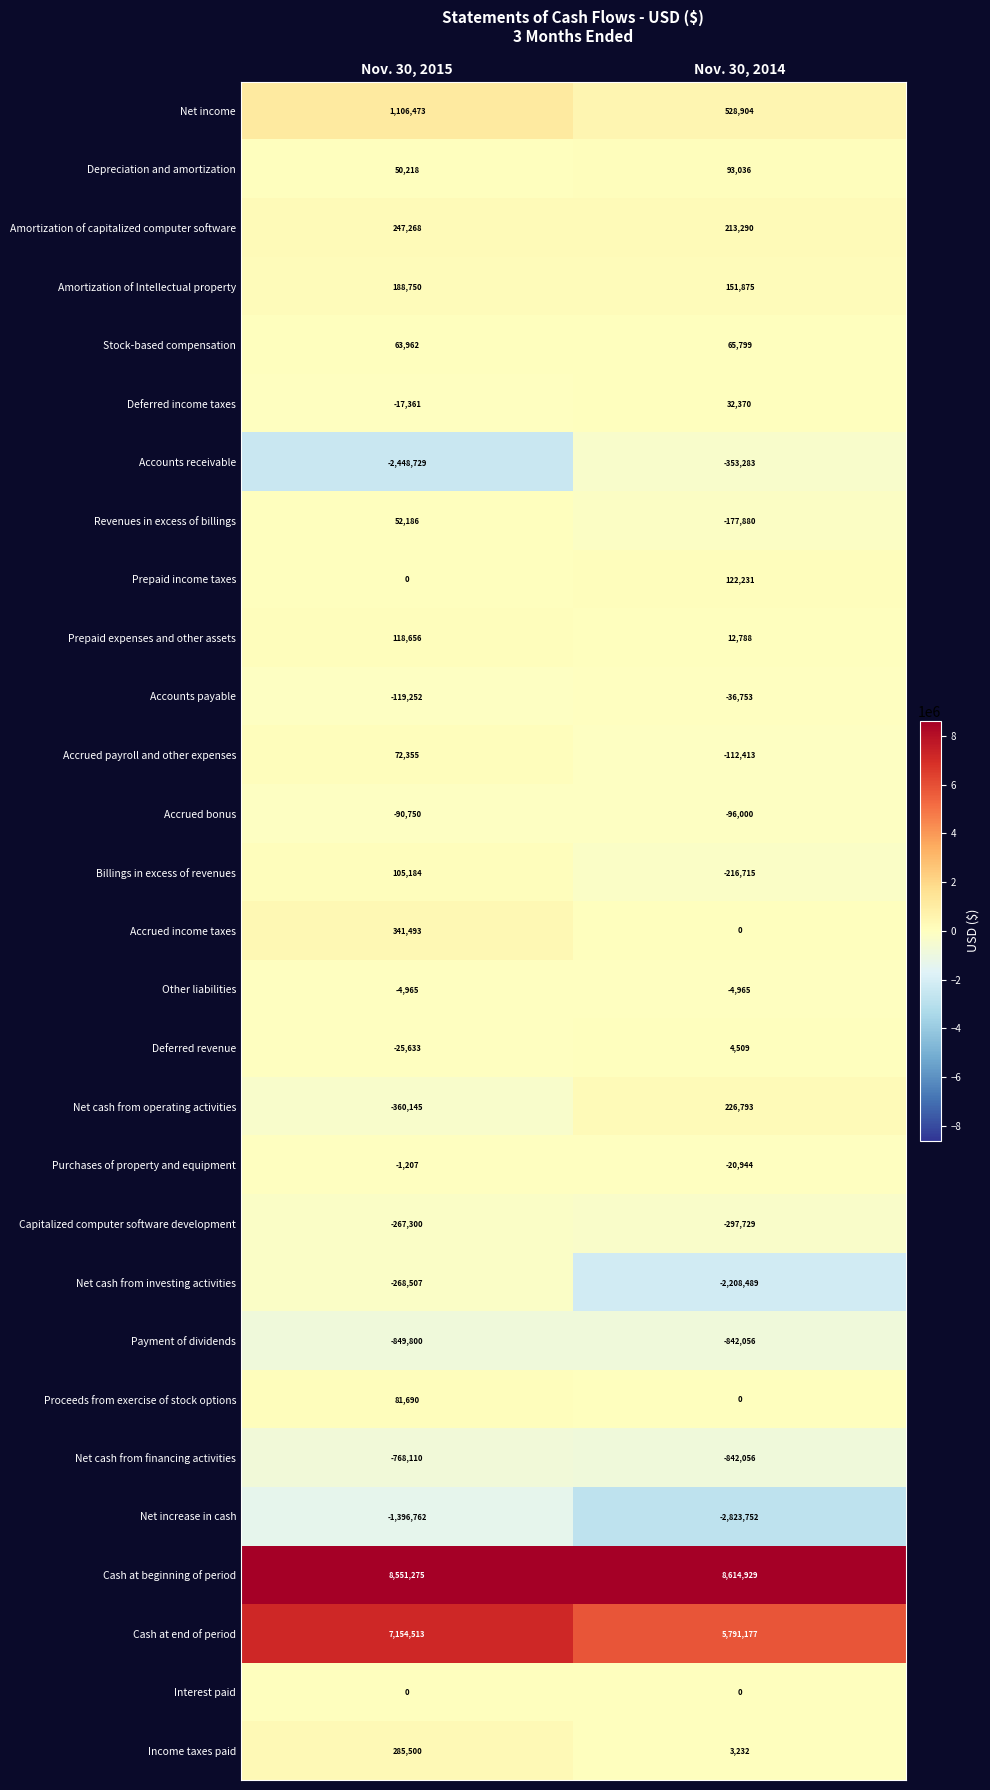

What is the minimum value shown in the chart?

-2823752